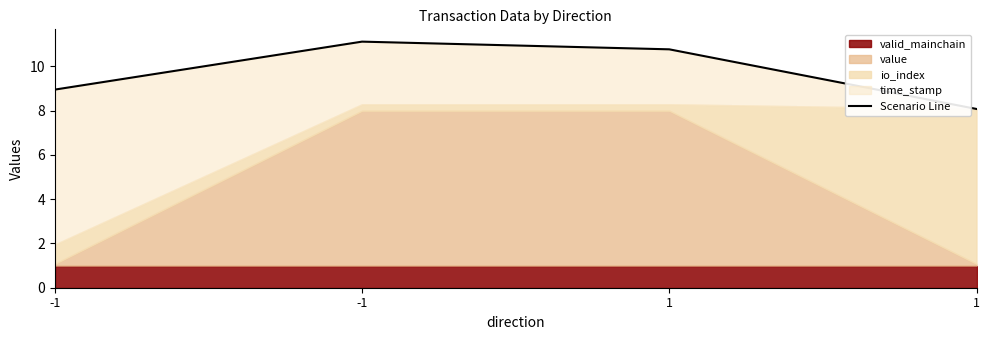

Reading right to left, transcribe all the data shown in this chart.

8.1	10.8	11.1	9.0